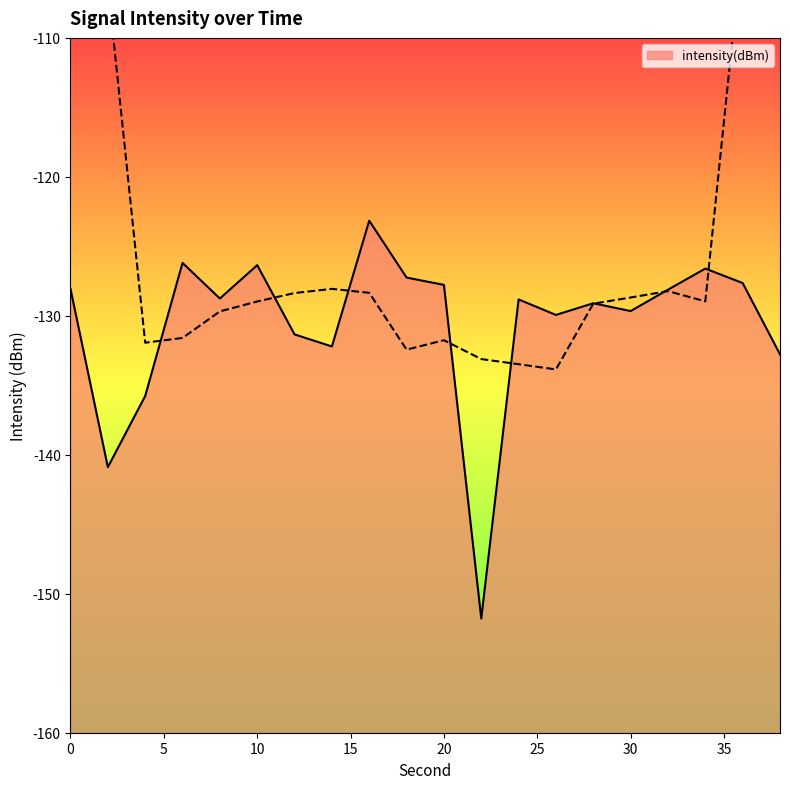

Reading right to left, what are all the values shown in this chart?

-132.8	-127.6	-126.6	-128.1	-129.7	-129.1	-129.9	-128.8	-151.8	-127.8	-127.2	-123.2	-132.2	-131.3	-126.4	-128.8	-126.2	-135.8	-140.9	-128.1